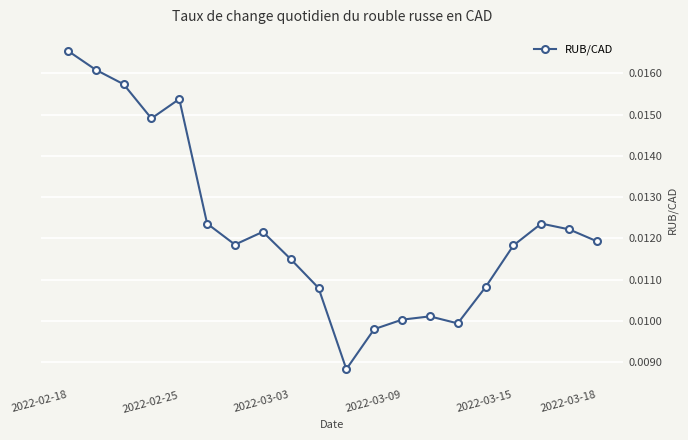

True or false: the data has more than 2 interior local peaks.

True